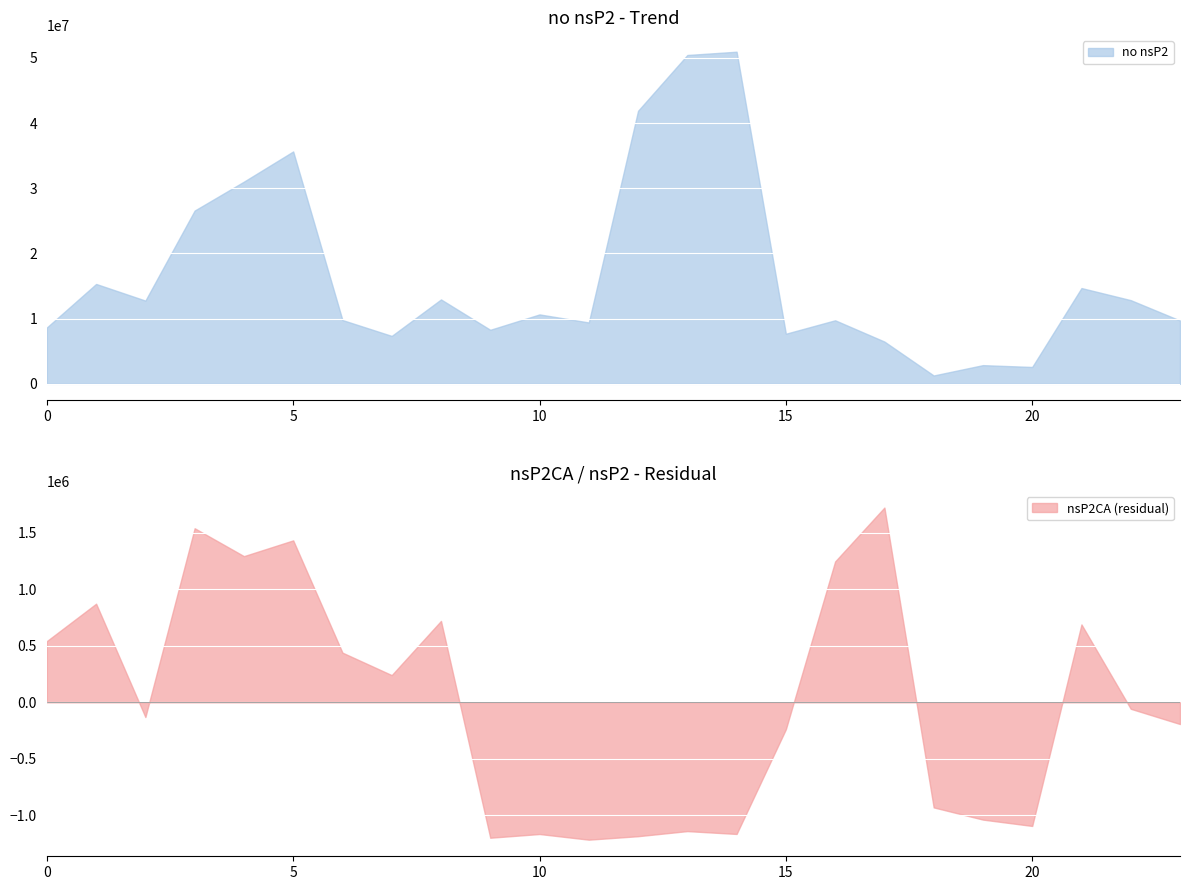

What is the minimum value for no nsP2?

1282404